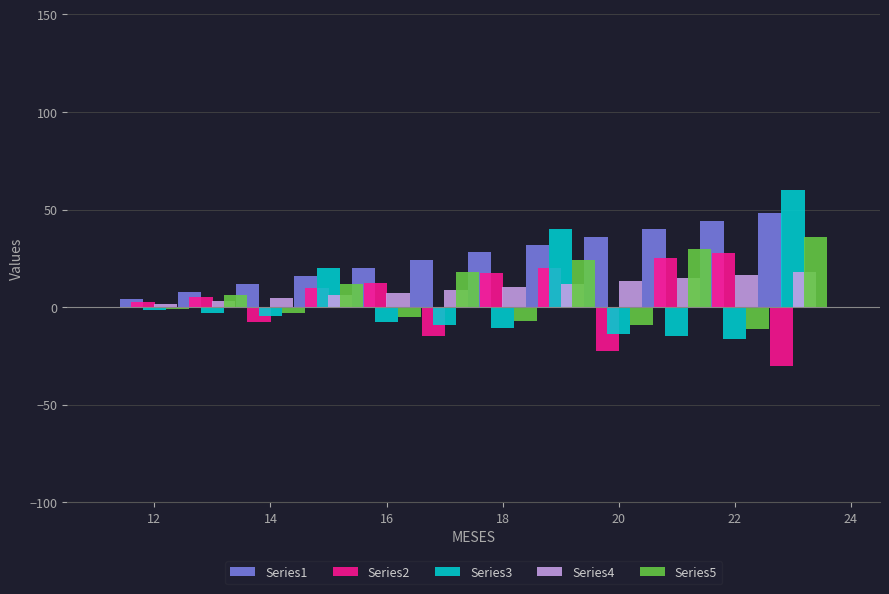

What is the sum of all Series2 values?

45.0